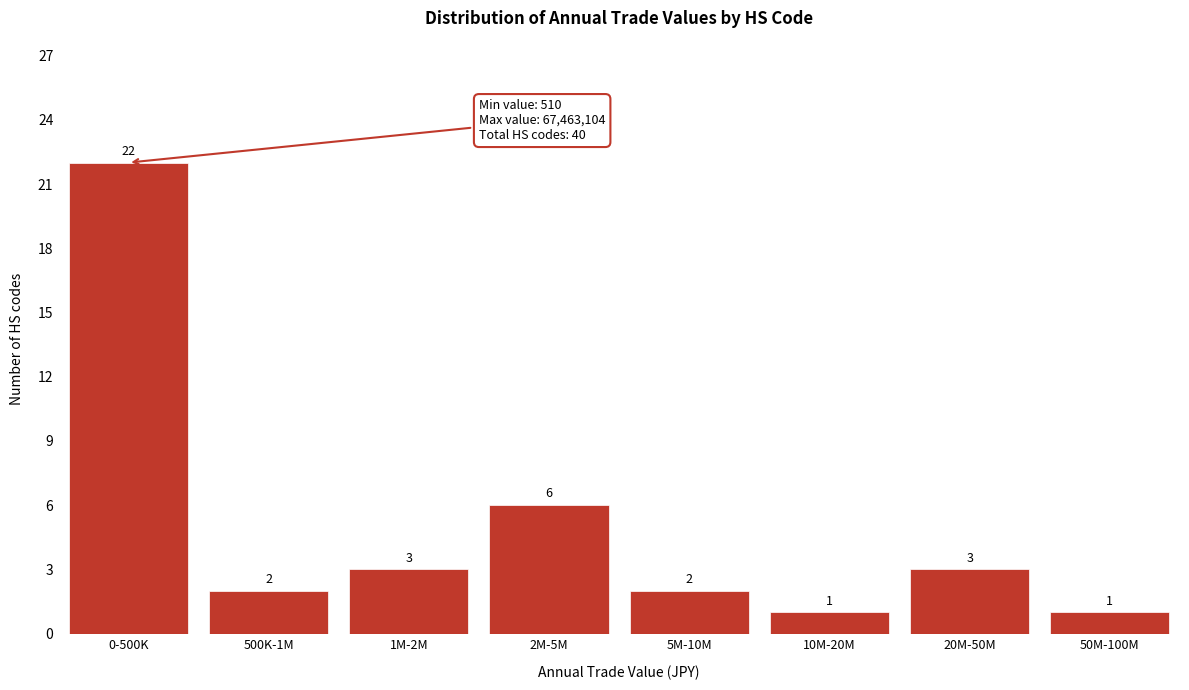

Reading left to right, extract all data points from this chart.

22	2	3	6	2	1	3	1